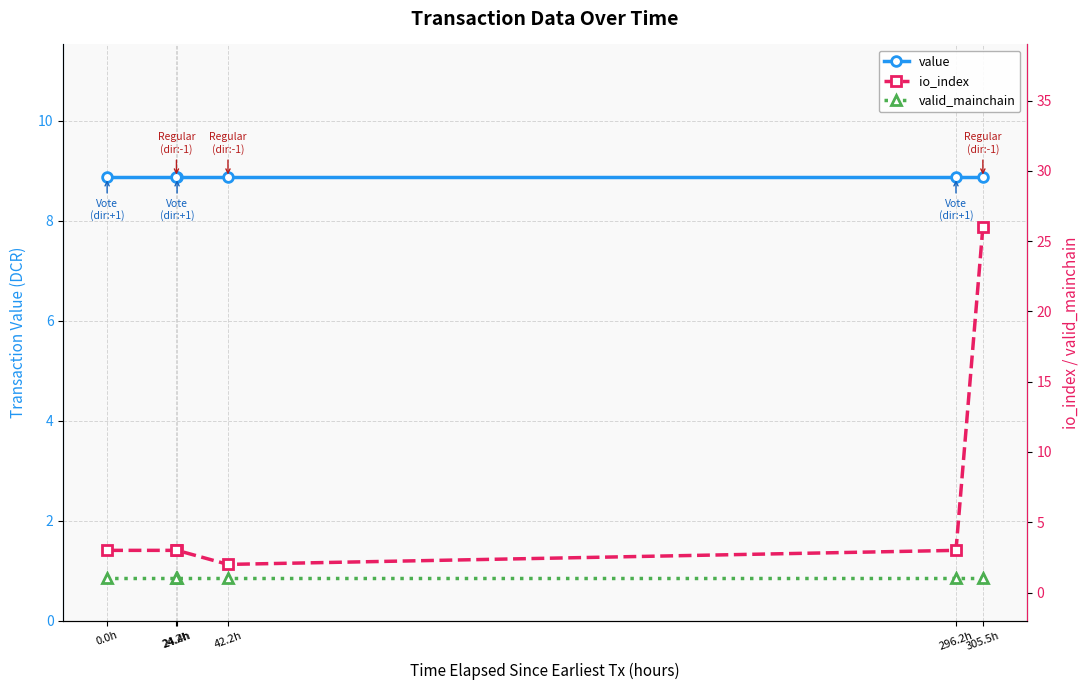

Between 24.4h and 24.2h, which is larger?

24.4h